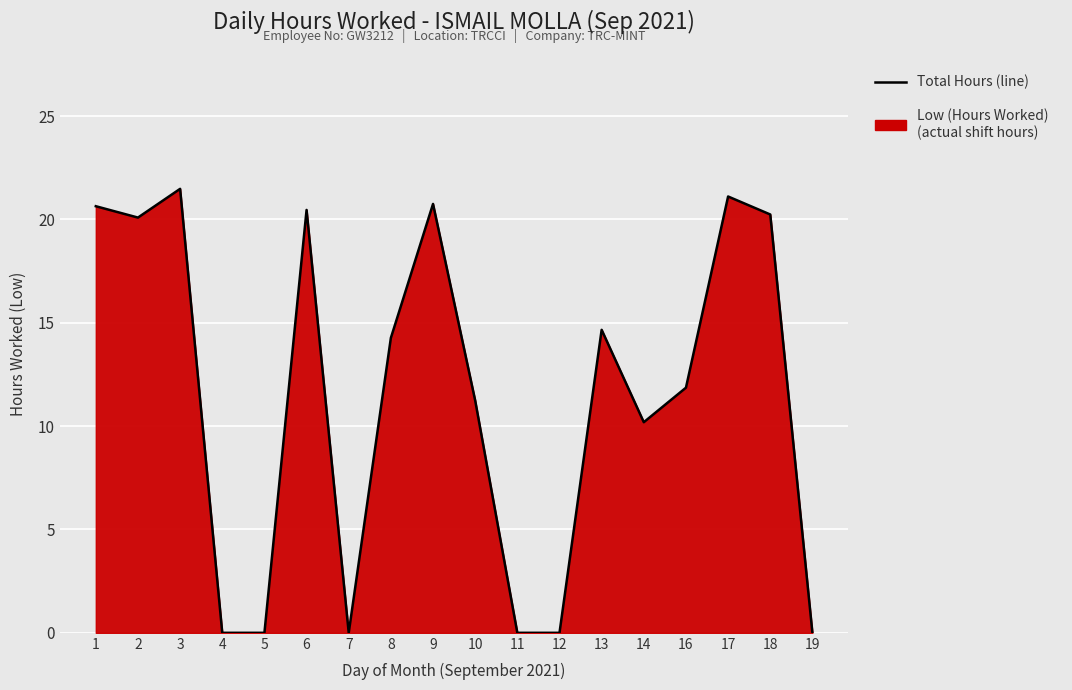

List the labels in order of value, largest first.

3, 17, 9, 1, 6, 18, 2, 13, 8, 16, 10, 14, 4, 5, 7, 11, 12, 19